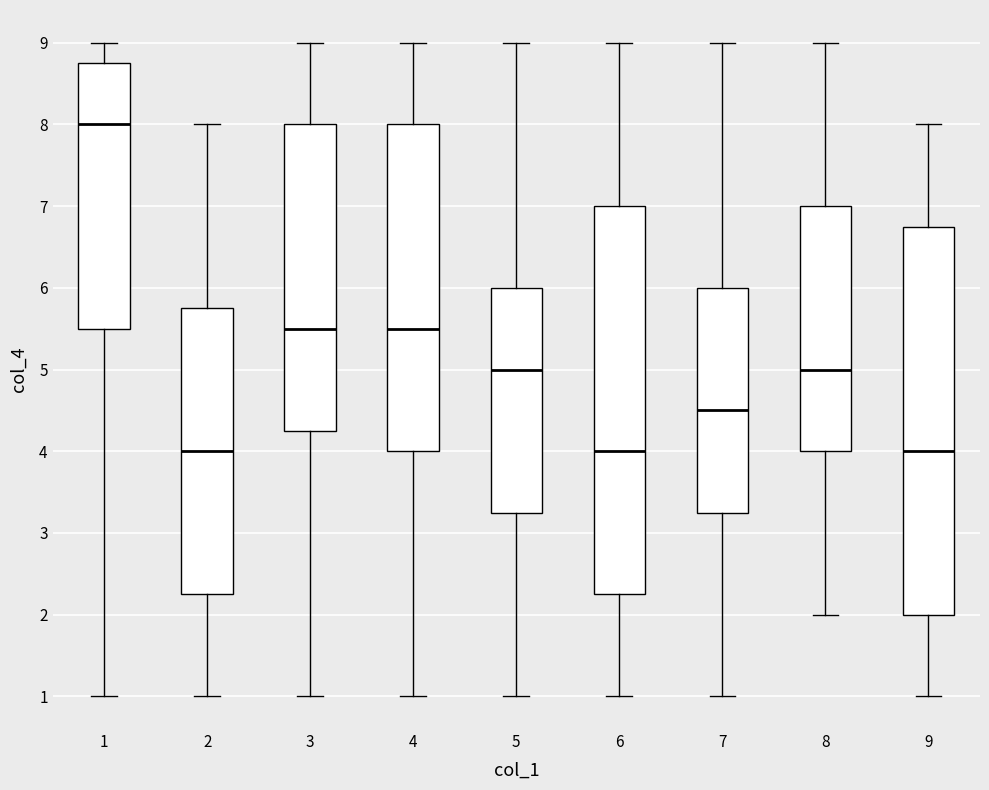

Reading left to right, read every box against the y-axis: the position of its median line, the range the box covers, and the ends of its whiskers. The values are not printed on the chart, so give them approximately, as read against the axis.

1: median 8.0, box 5.5 to 8.8, whiskers 1.0 to 9.0
2: median 4.0, box 2.3 to 5.8, whiskers 1.0 to 8.0
3: median 5.5, box 4.3 to 8.0, whiskers 1.0 to 9.0
4: median 5.5, box 4.0 to 8.0, whiskers 1.0 to 9.0
5: median 5.0, box 3.3 to 6.0, whiskers 1.0 to 9.0
6: median 4.0, box 2.3 to 7.0, whiskers 1.0 to 9.0
7: median 4.5, box 3.3 to 6.0, whiskers 1.0 to 9.0
8: median 5.0, box 4.0 to 7.0, whiskers 2.0 to 9.0
9: median 4.0, box 2.0 to 6.8, whiskers 1.0 to 8.0